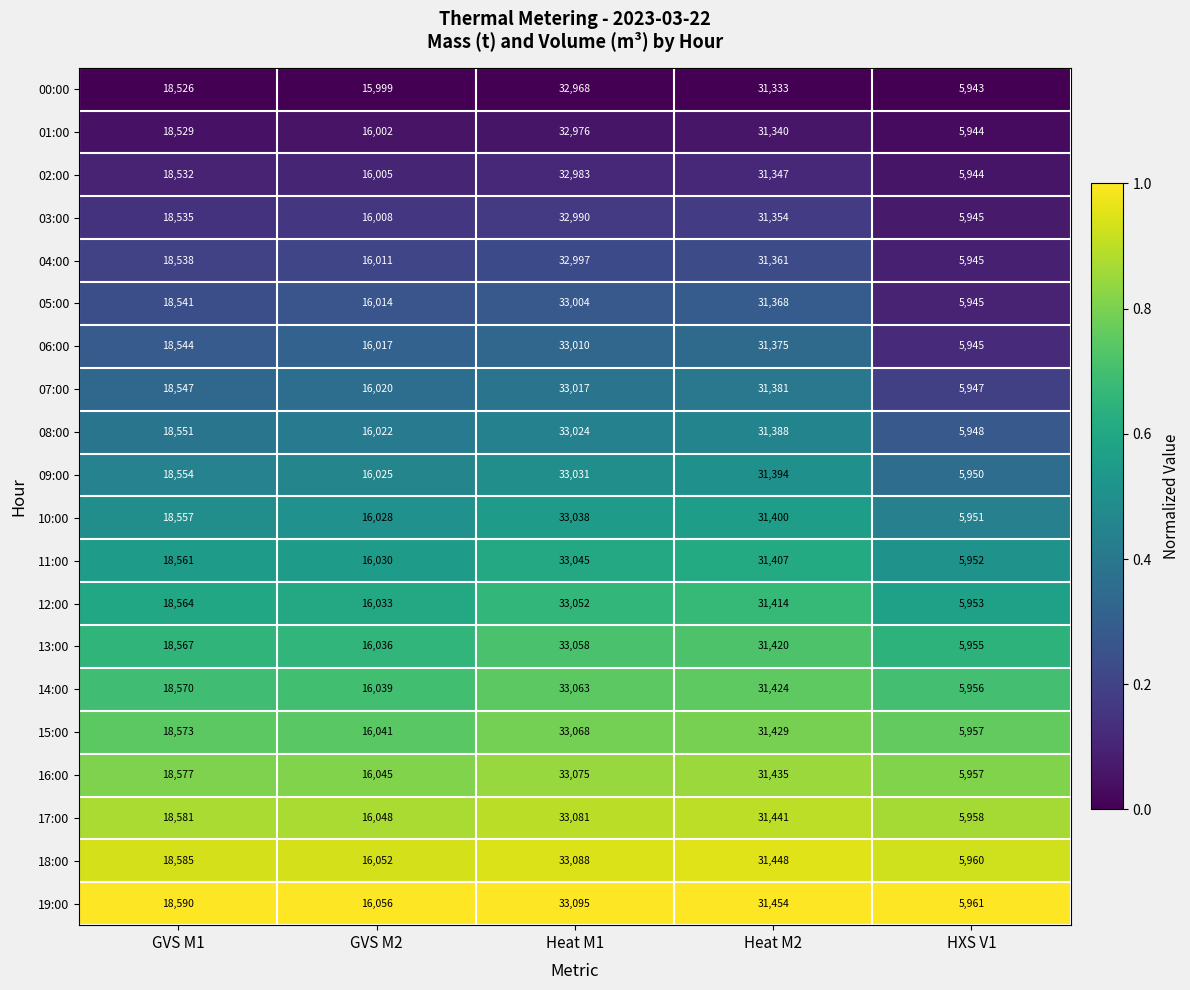

Is the value of 04:00 at HXS V1 greater than the value of 03:00 at GVS M1?

No